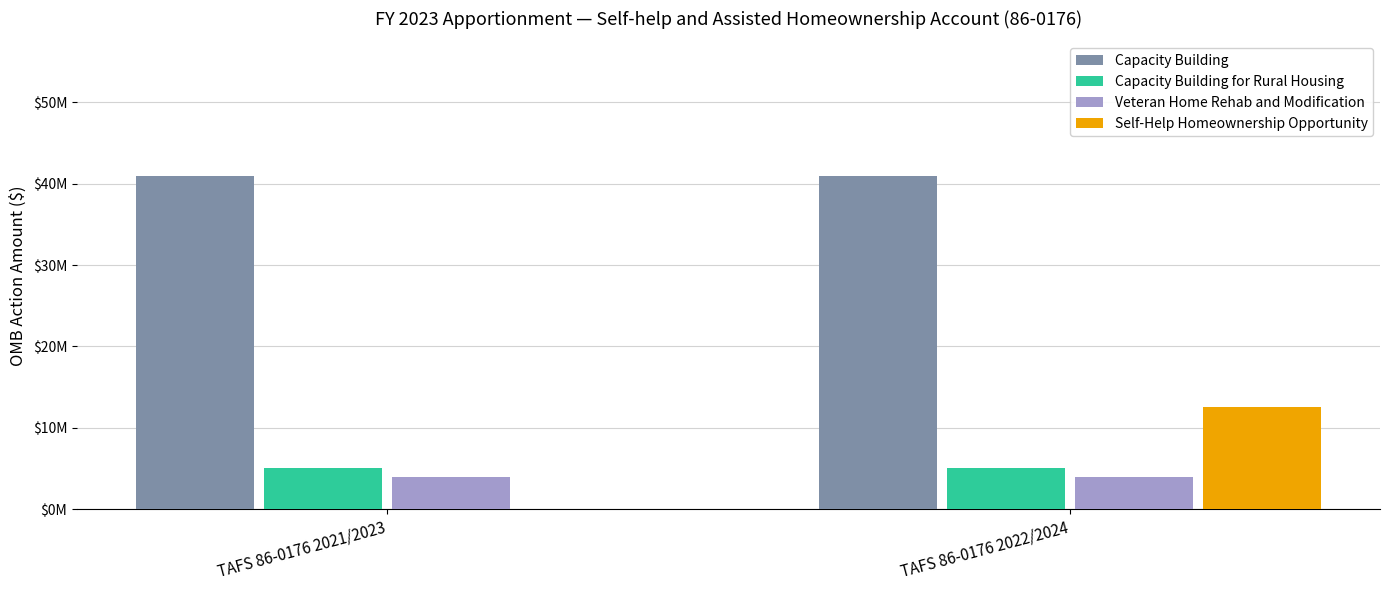

Are the bars grouped side by side (vs. stacked)?

Yes